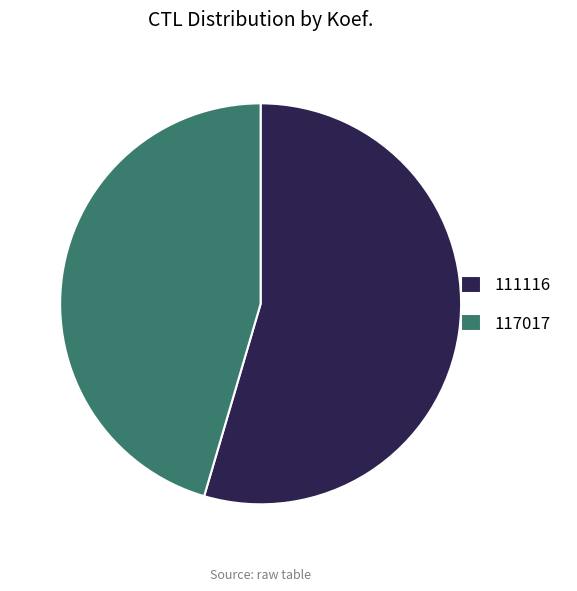

Is there a majority slice in this chart?

Yes